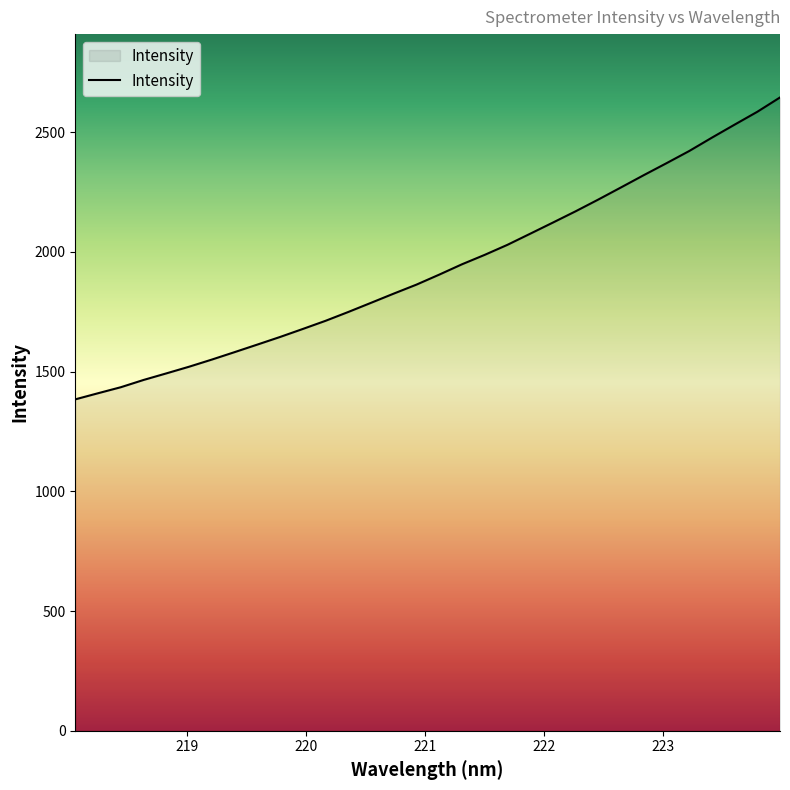

What is the minimum value shown in the chart?

1384.3